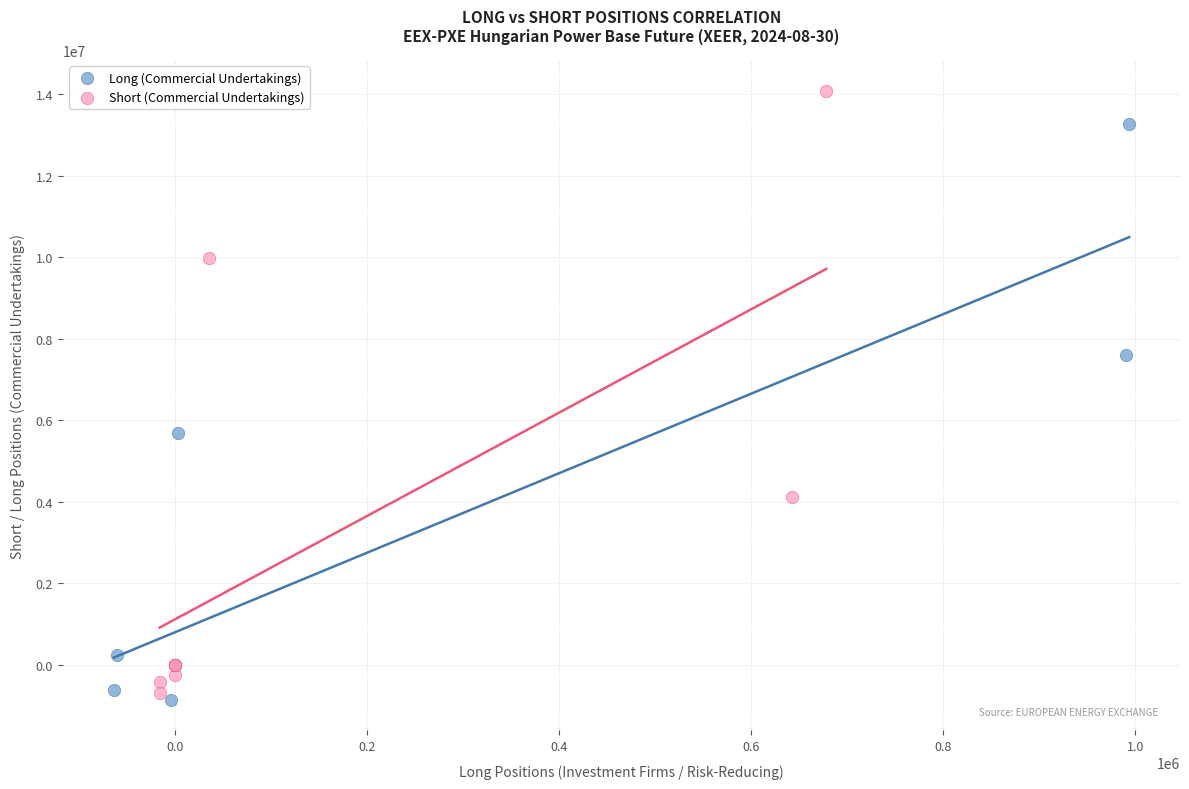

Which series contains the highest Y value?

Short (Commercial Undertakings)